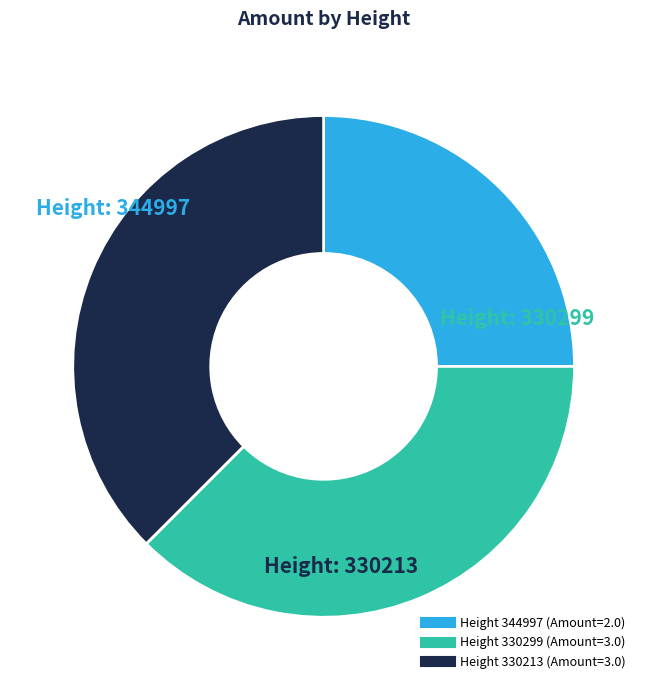

Count the number of slices in the pie.

3